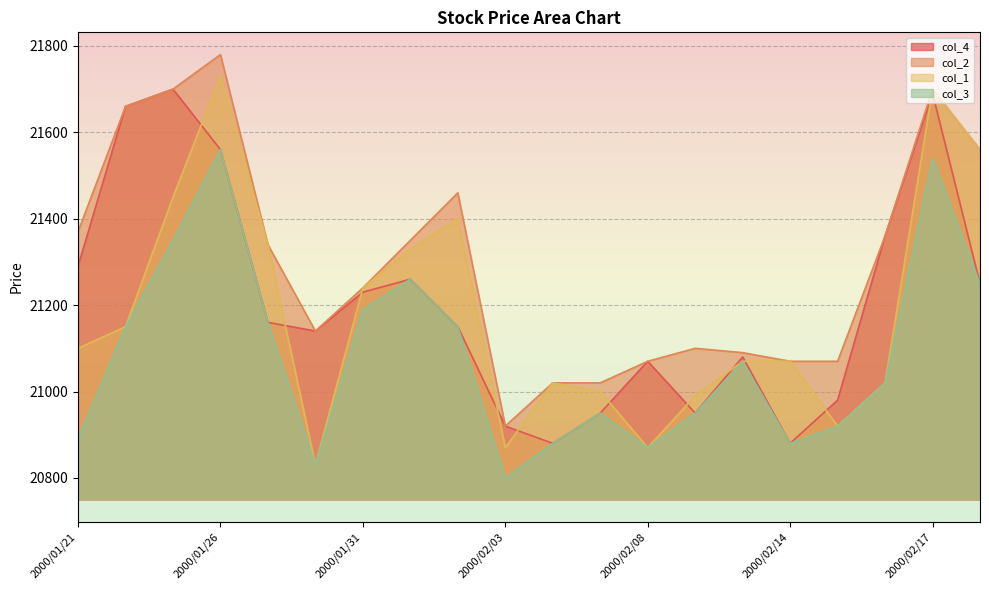

What is the difference between the maximum and minimum values in the col_4 series?

820